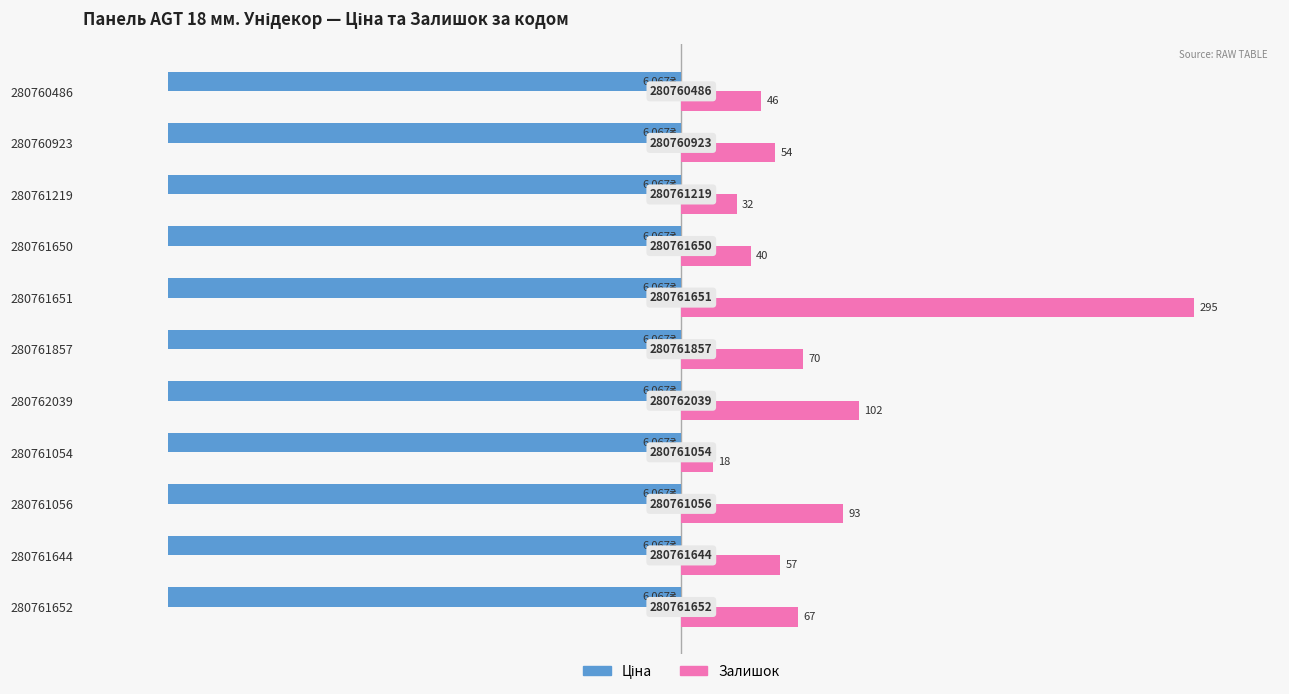

List the series in order of their peak value, highest first.

Залишок, Ціна